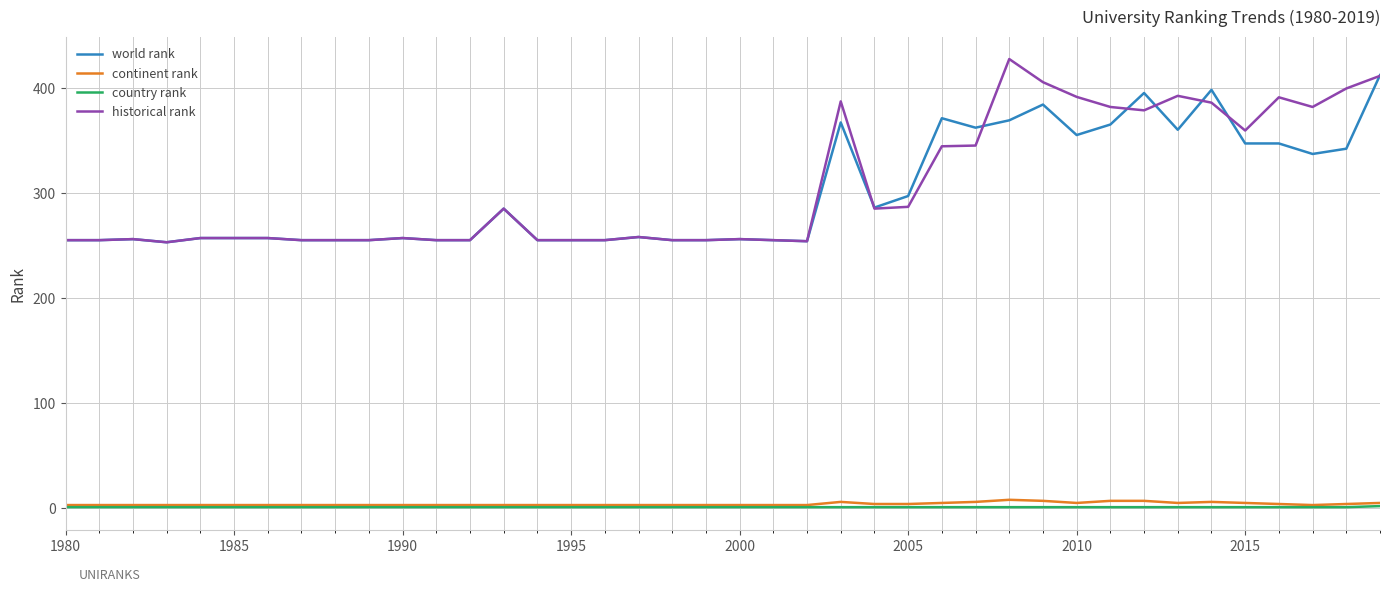

True or false: continent rank and world rank cross at least once.

False